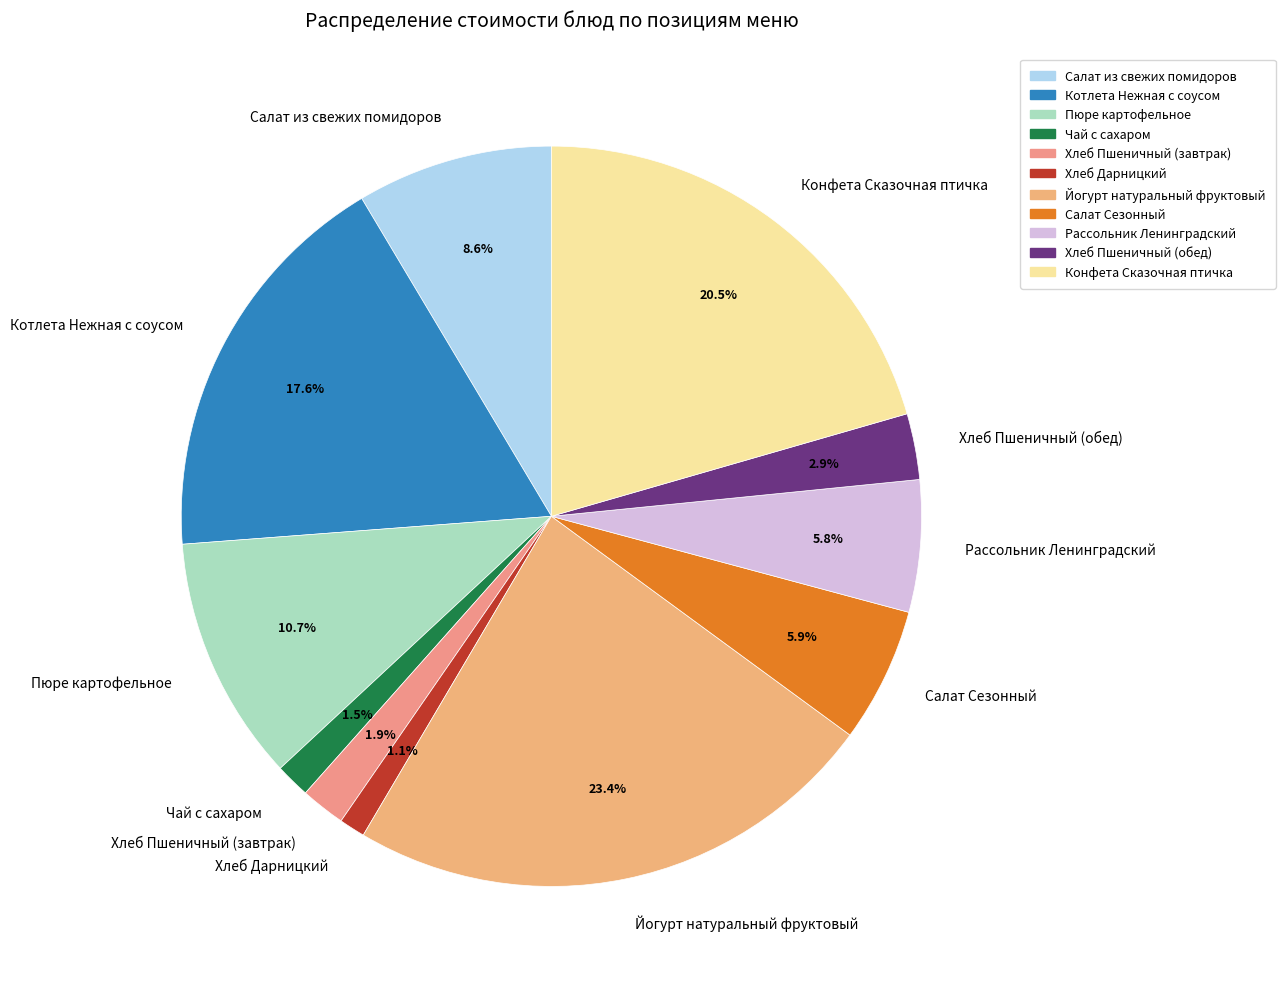

Is it true that Рассольник Ленинградский is 1% of the pie?

False